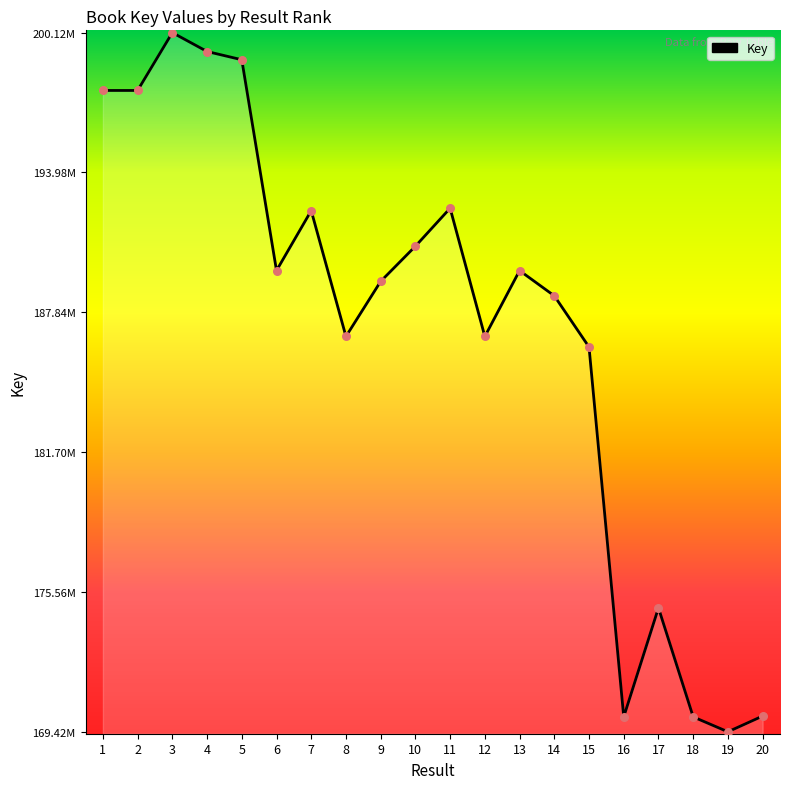

Which has a higher value, 18 or 3?

3